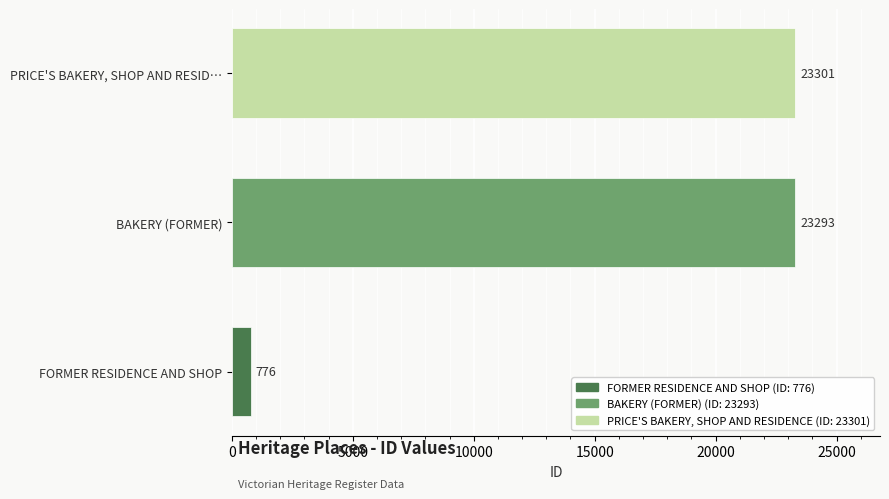

Where is the data nearest to the value 12038?

BAKERY (FORMER)